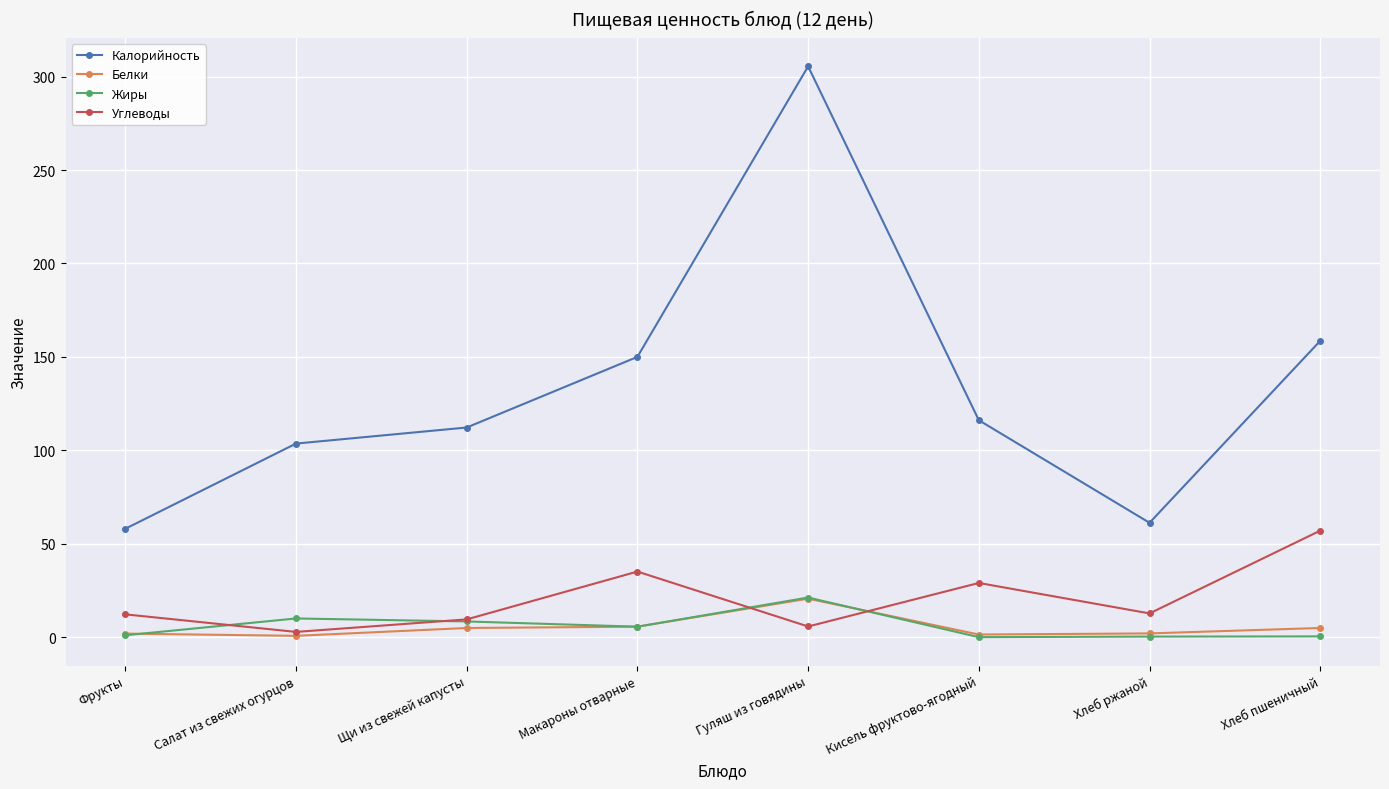

At which category does Калорийность reach its first local valley?

Хлеб ржаной